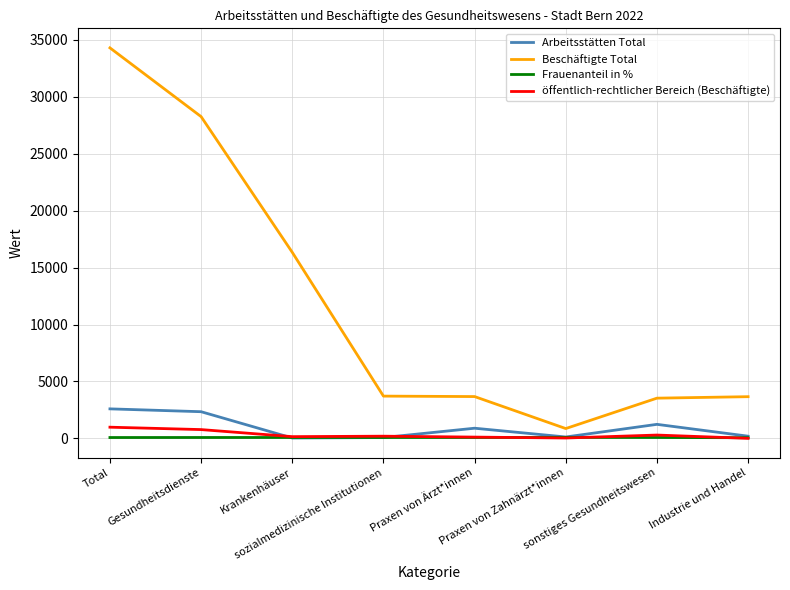

Does the chart have visible grid lines?

Yes